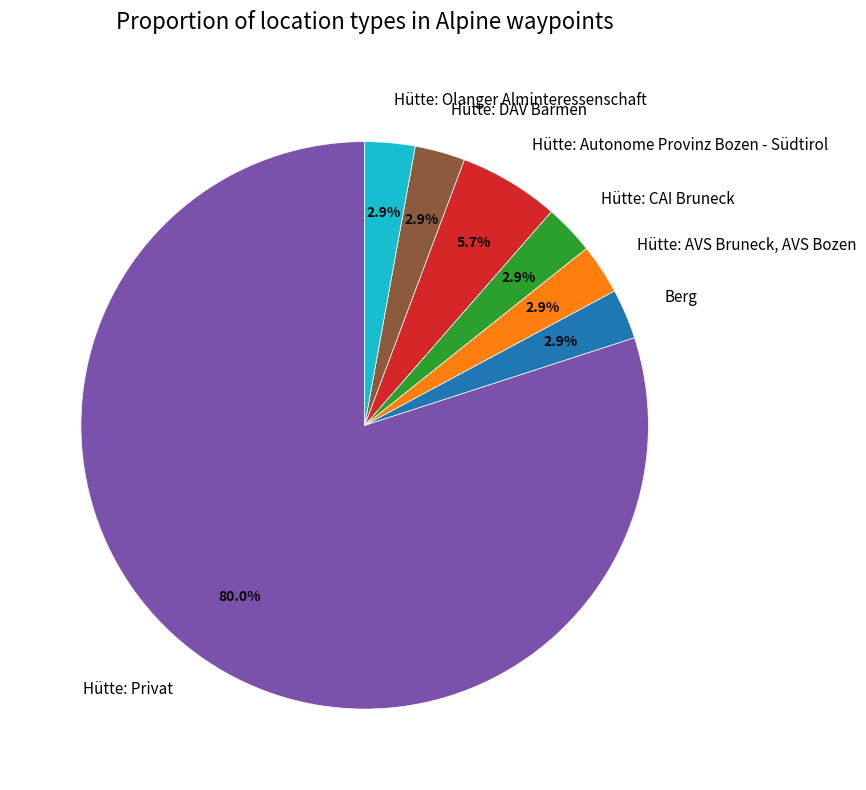

Approximately how many times larger is the value at Hütte: AVS Bruneck, AVS Bozen compared to Hütte: DAV Barmen?

1.0